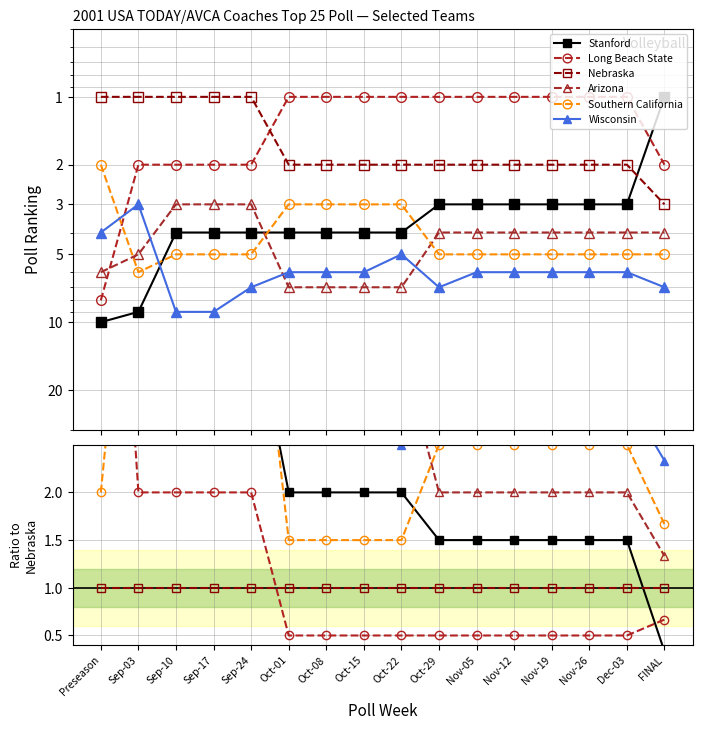

What is the spread (max minus min) of values at Sep-10?

8.0